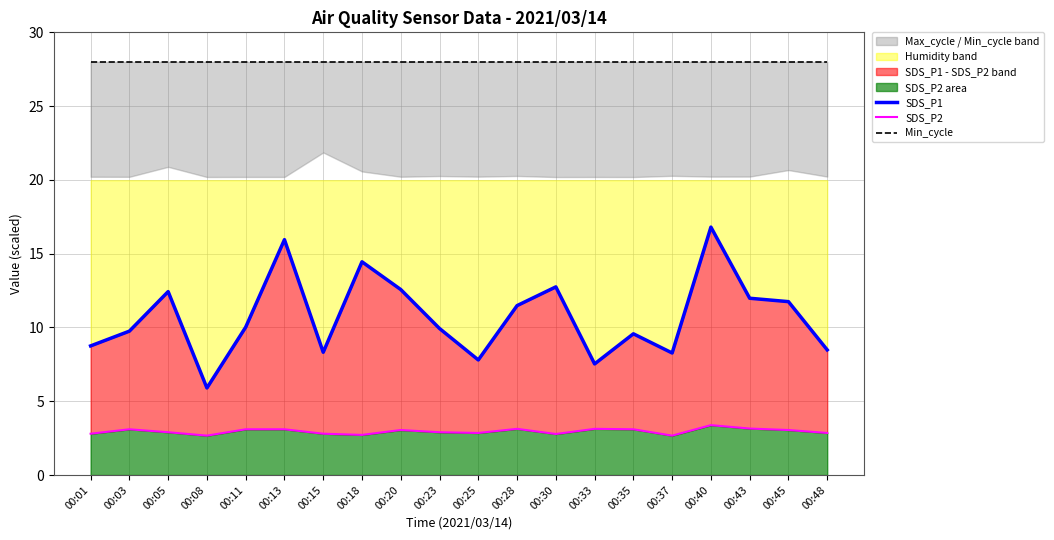

What is the average value of the SDS_P1 series?

10.7